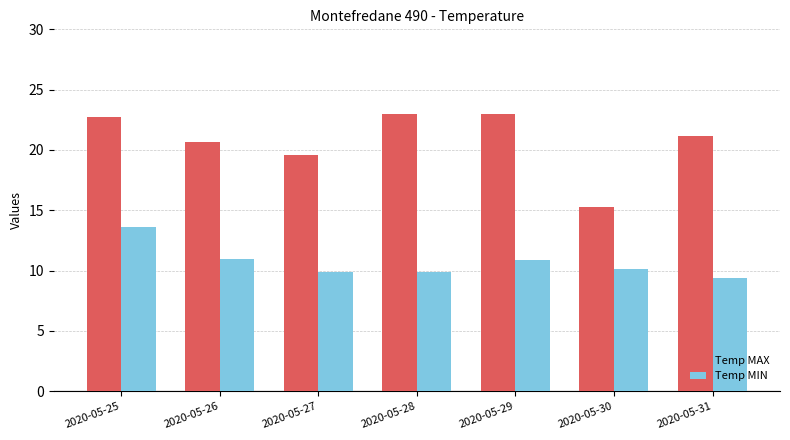

What is the average value of the Temp MIN series?

10.7